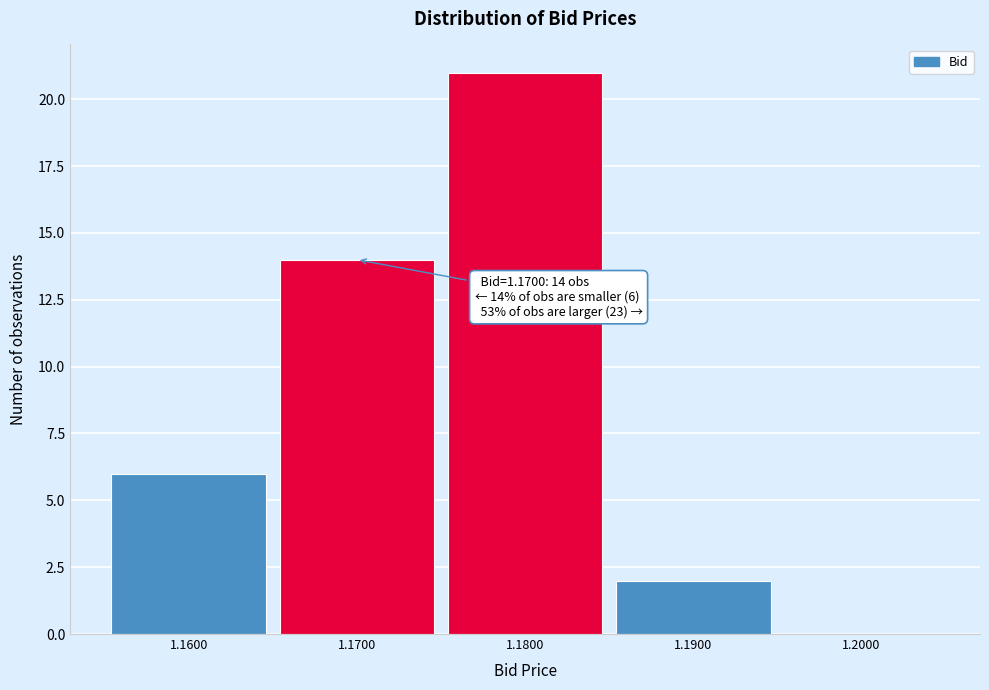

Over which range of the x-axis is the bar tallest?

1.175 to 1.185